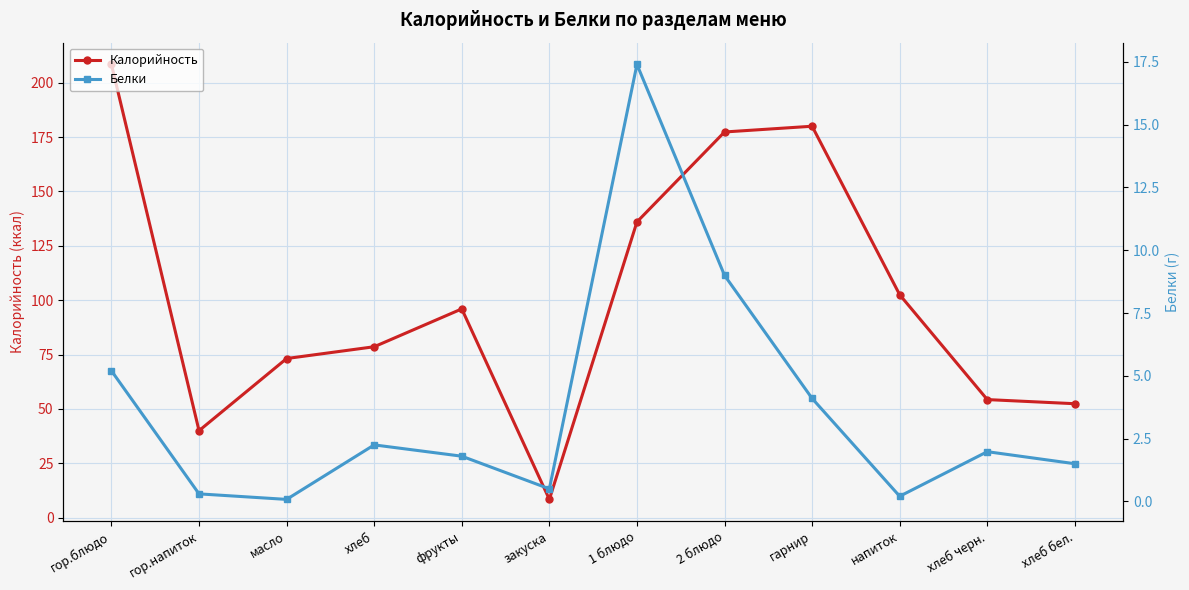

List the series in order of their overall mean, lowest first.

Белки, Калорийность